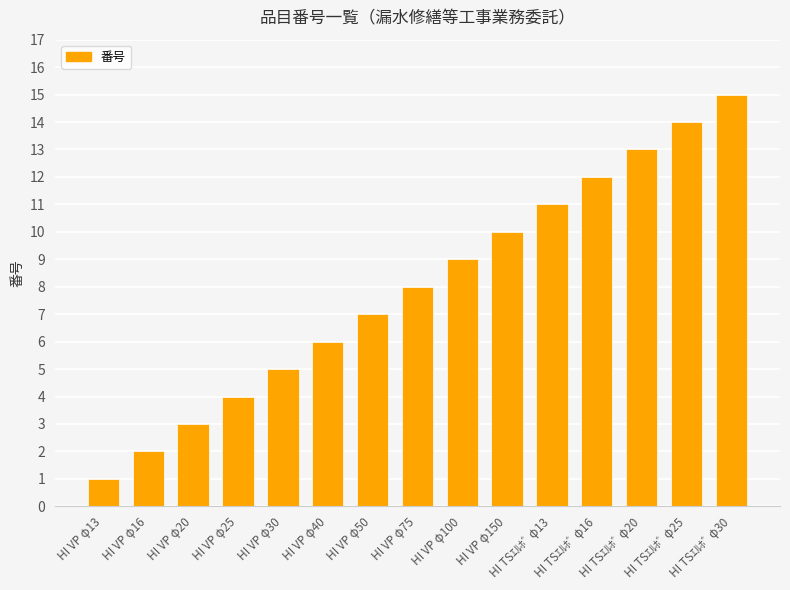

The chart shows a value of 5 at HI VP φ100. True or false?

False